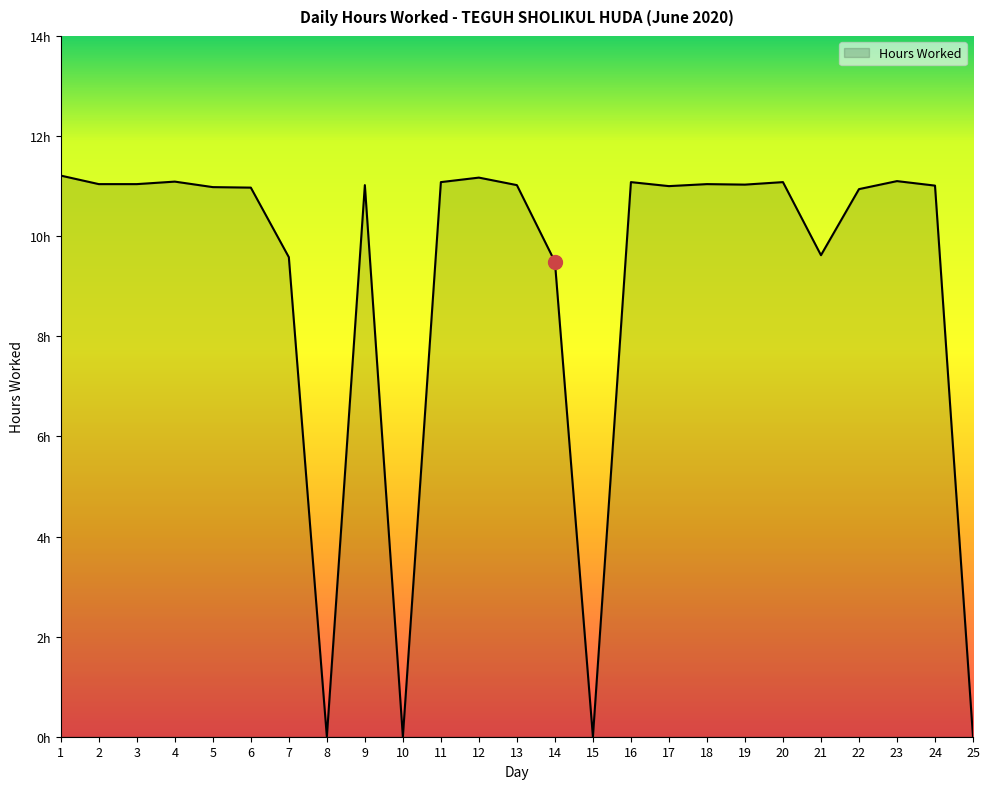

How many interior local valleys (lower than both neighbors) does the data have?

6